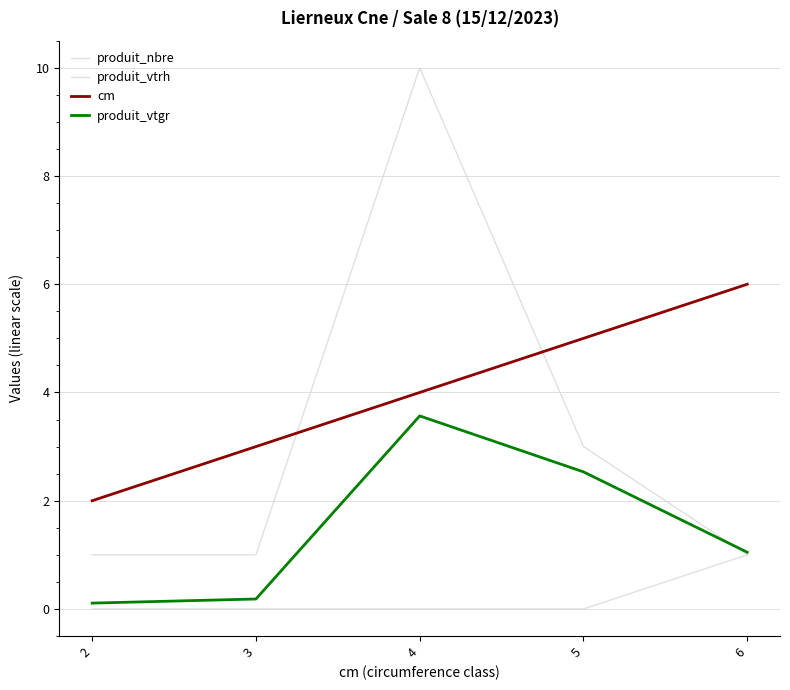

How many lines are shown in the chart?

4